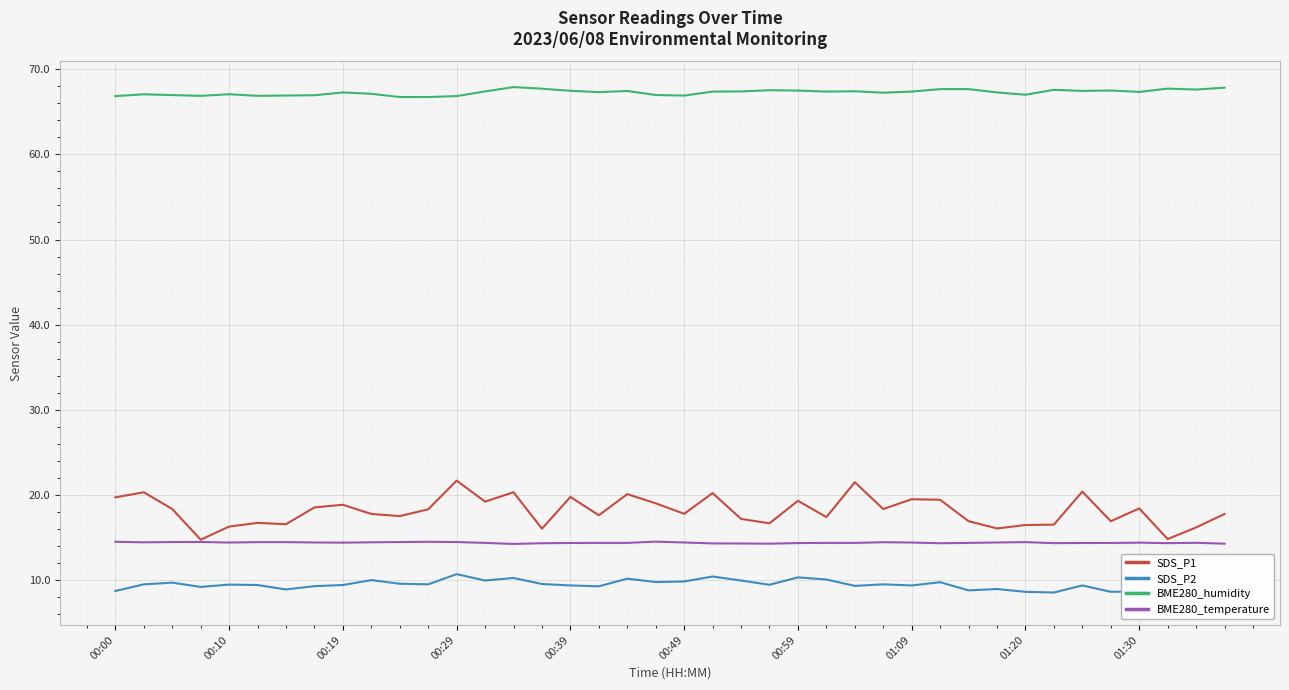

True or false: BME280_temperature and BME280_humidity intersect in this chart.

False